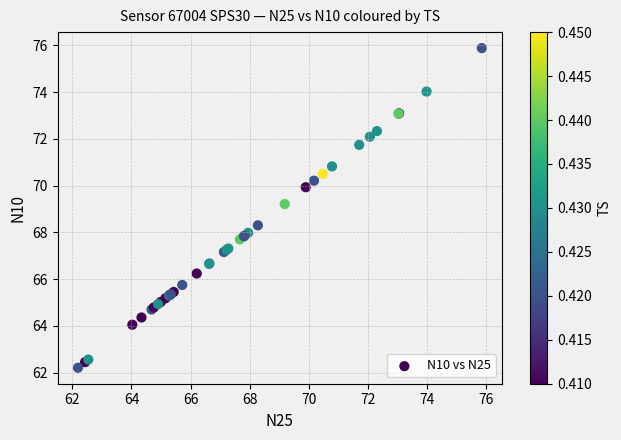

What Y value in the scatter plot is closest to 69?

69.2